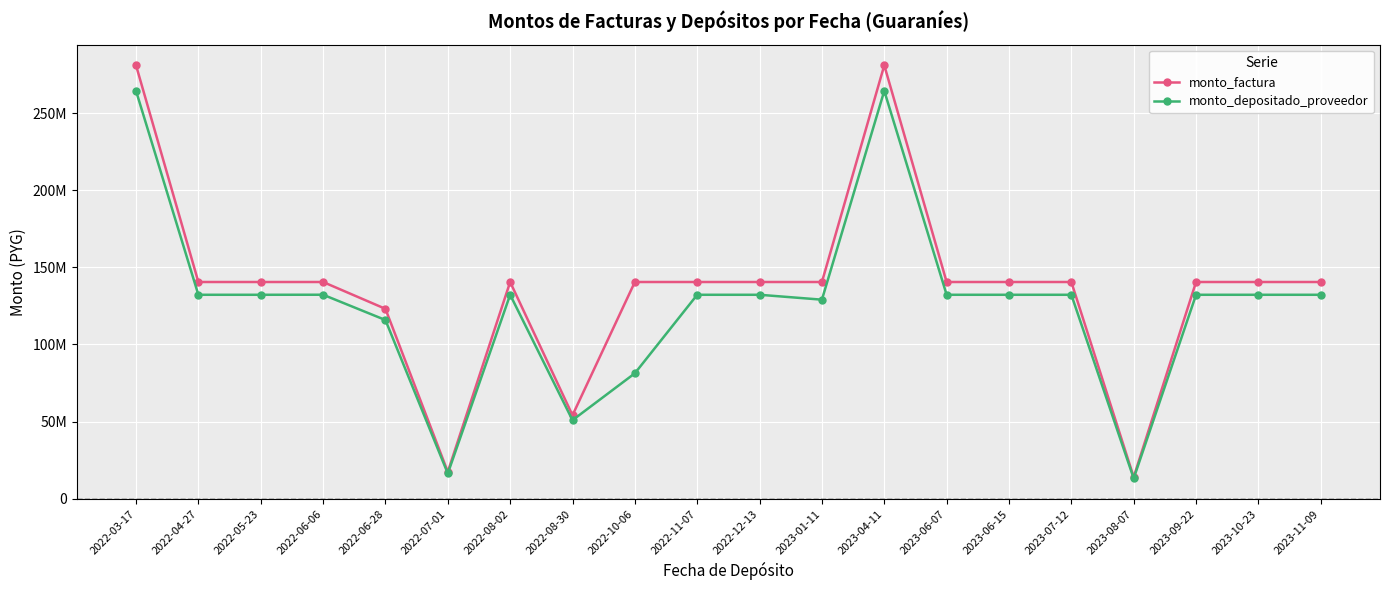

Does the chart have visible grid lines?

Yes